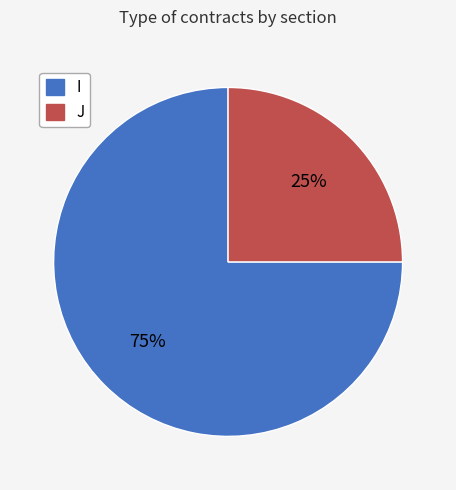

Do J and I together represent more than half of the pie?

Yes